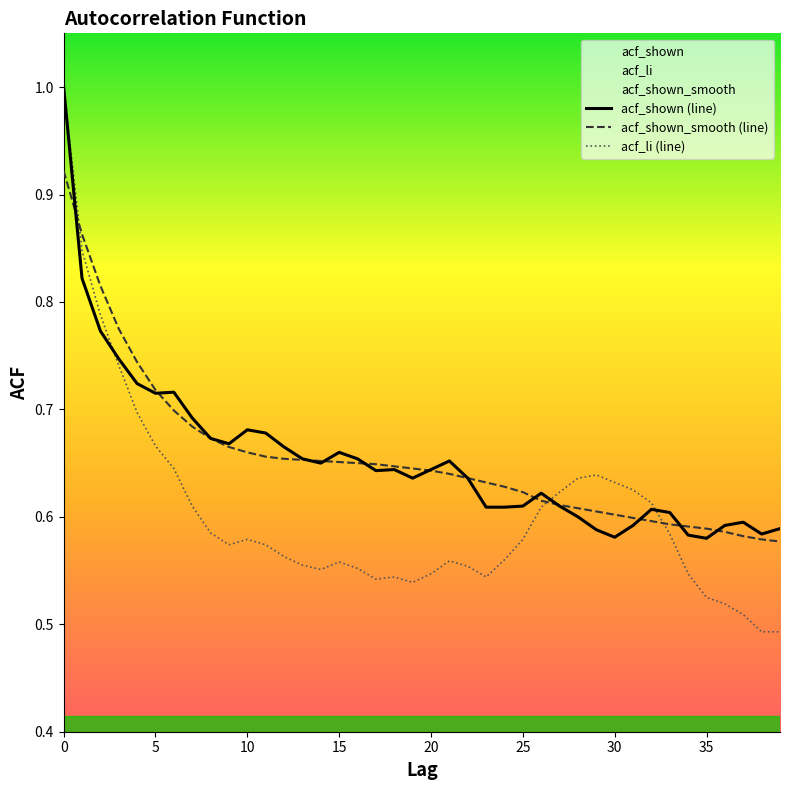

What is the label of the 28th point from the left?

27